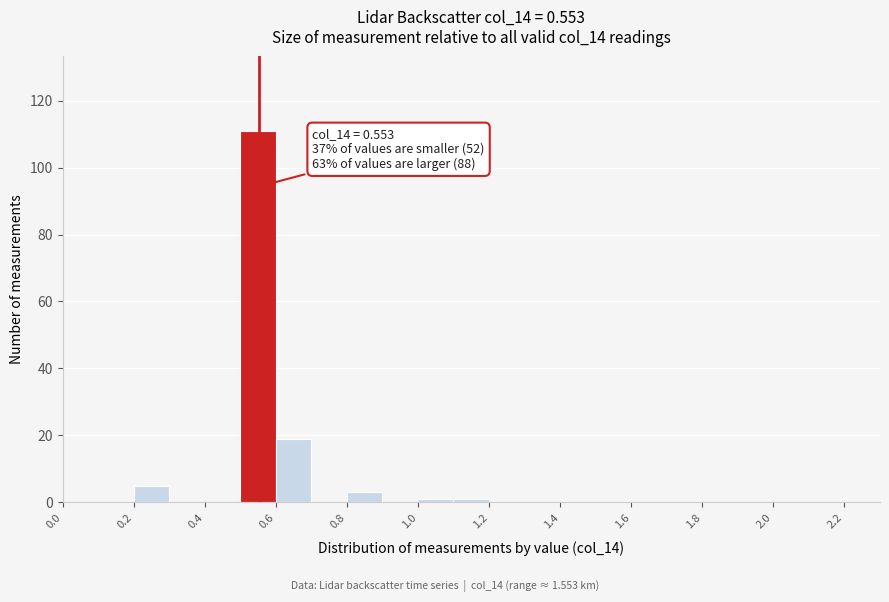

Over which range of the x-axis is the bar tallest?

0.5 to 0.6